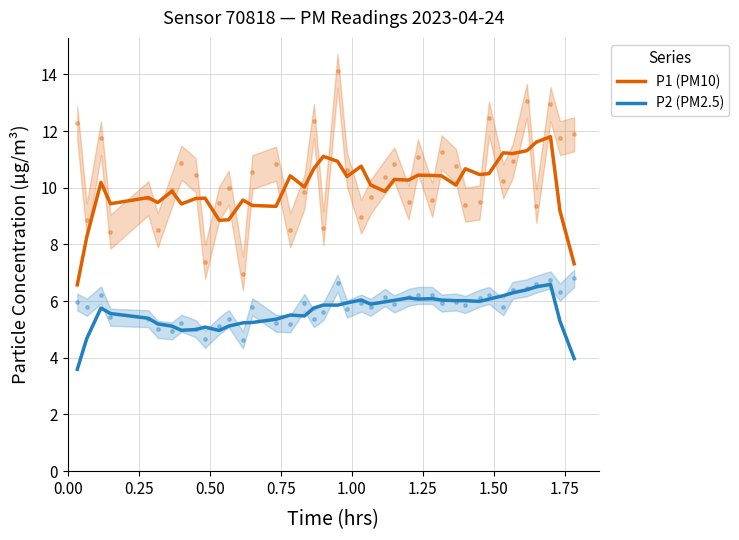

At how many categories does at least one series exceed 9?

35